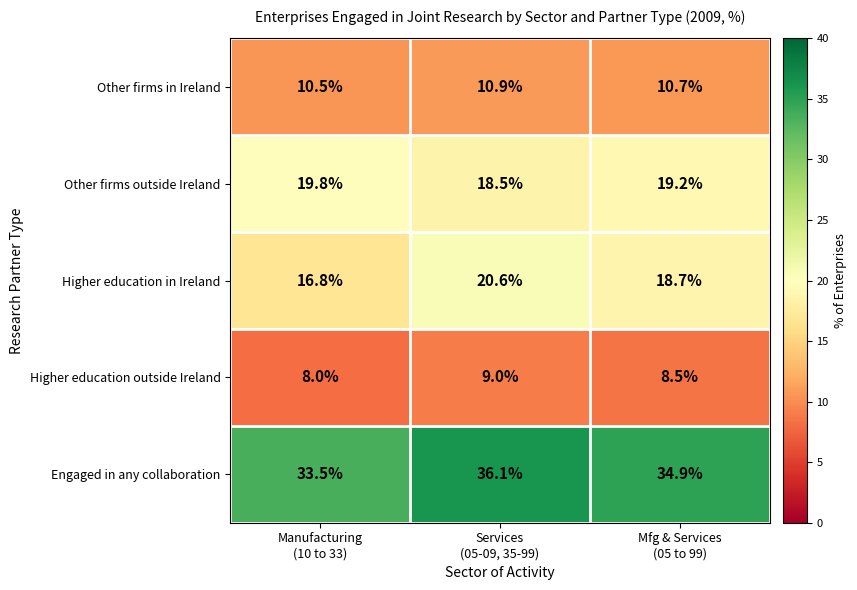

Reading left to right, what are all the values shown in this chart?

Other firms in Ireland: 10.5	10.9	10.7
Other firms outside Ireland: 19.8	18.5	19.2
Higher education in Ireland: 16.8	20.6	18.7
Higher education outside Ireland: 8.0	9.0	8.5
Engaged in any collaboration: 33.5	36.1	34.9